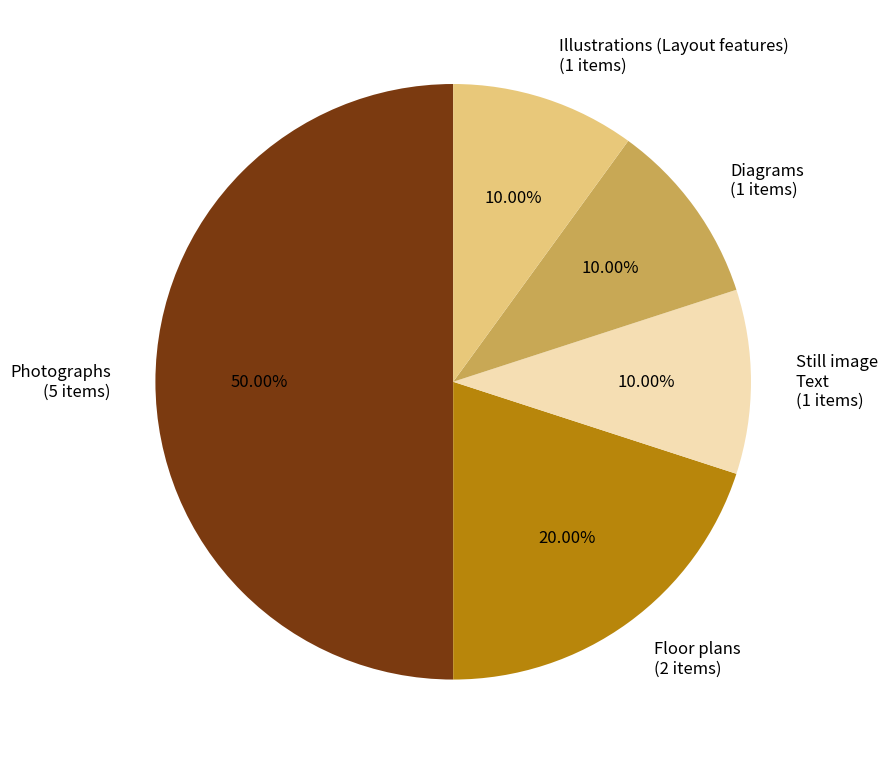

How many segments does this pie chart have?

5